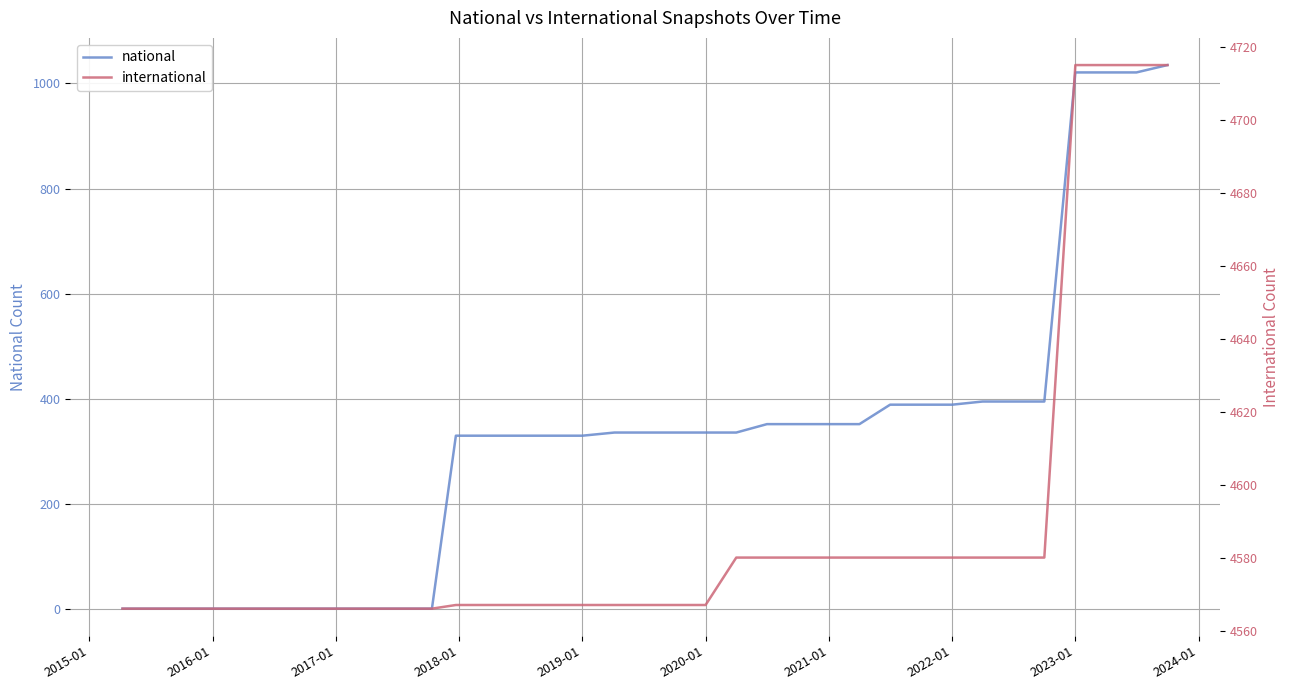

True or false: international and national cross at least once.

False